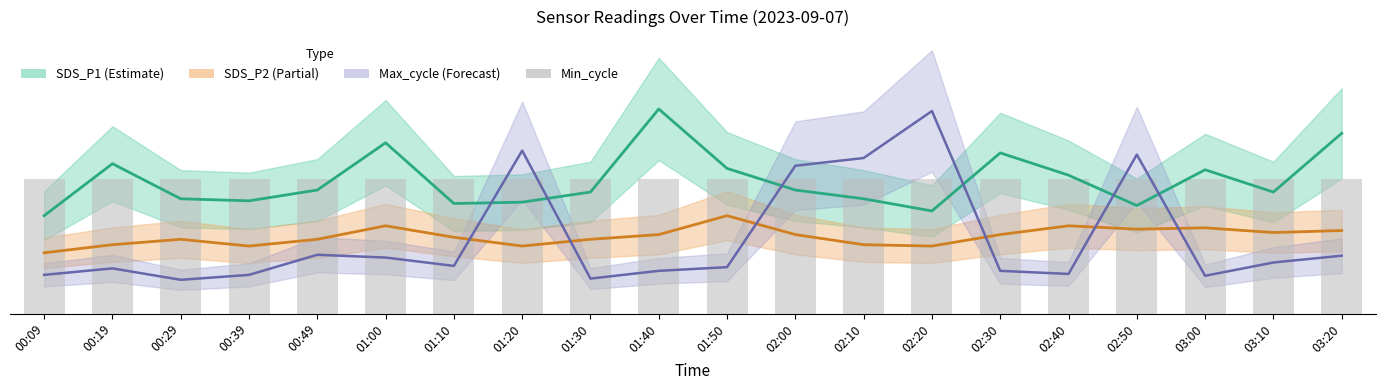

Reading left to right, what are all the values shown in this chart?

SDS_P1: 1.4	2.2	1.7	1.7	1.8	2.5	1.6	1.6	1.8	3.0	2.1	1.8	1.7	1.5	2.4	2.0	1.6	2.1	1.8	2.7
SDS_P2: 0.9	1.0	1.1	1.0	1.1	1.3	1.1	1.0	1.1	1.2	1.4	1.2	1.0	1.0	1.2	1.3	1.2	1.3	1.2	1.2
Max_cycle: 0.6	0.7	0.5	0.6	0.9	0.8	0.7	2.4	0.5	0.6	0.7	2.2	2.3	3.0	0.6	0.6	2.4	0.6	0.8	0.9